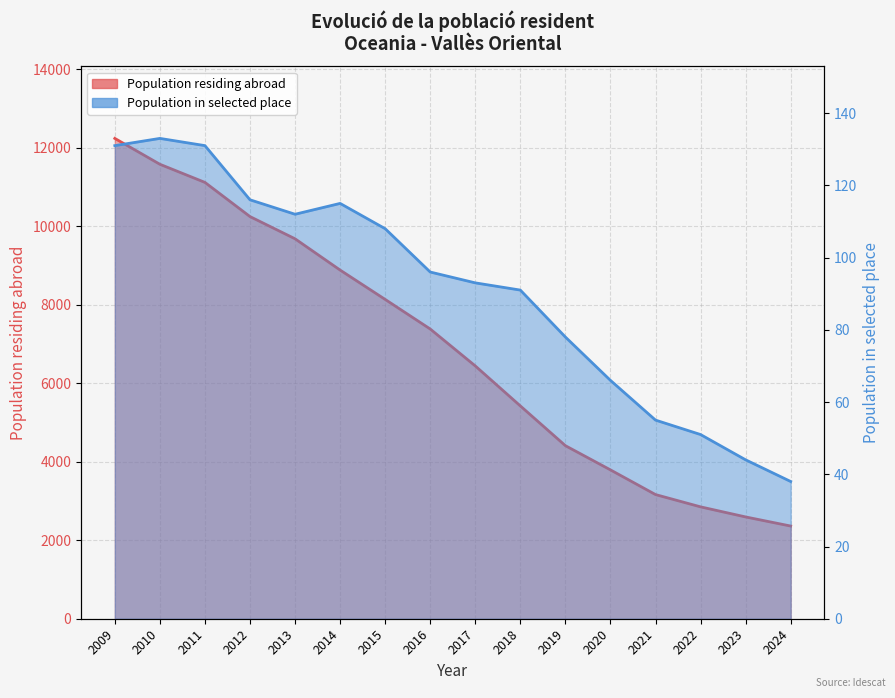

At how many categories does at least one series exceed 1201?

16